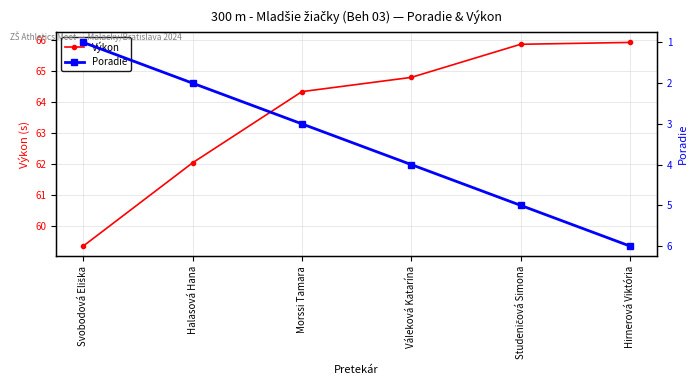

List the series in order of their overall mean, lowest first.

Poradie, Výkon